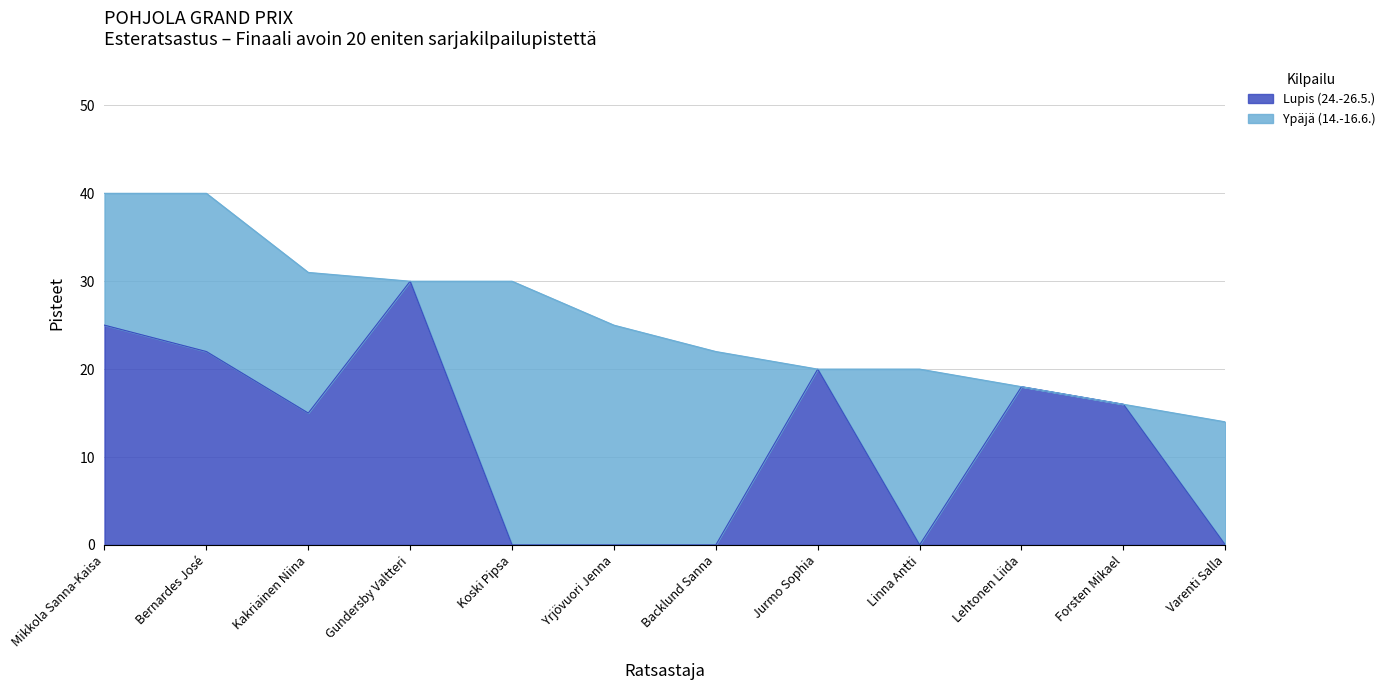

What is the value of the 1st point from the left?

25